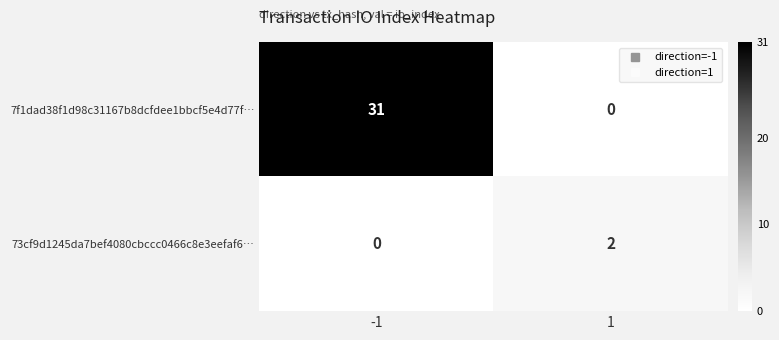

What is the difference between the maximum and minimum values in the 7f1dad38f1d98c31167b8dcfdee1bbcf5e4d77f… series?

31